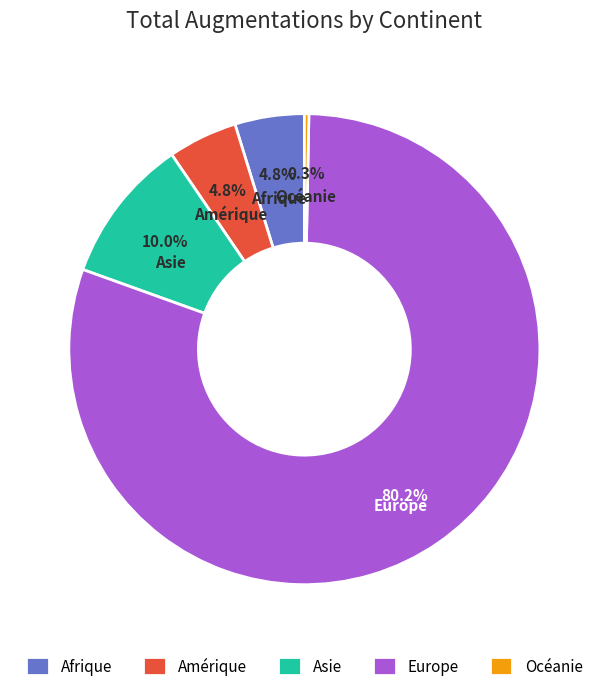

Between Asie and Amérique, which is larger?

Asie